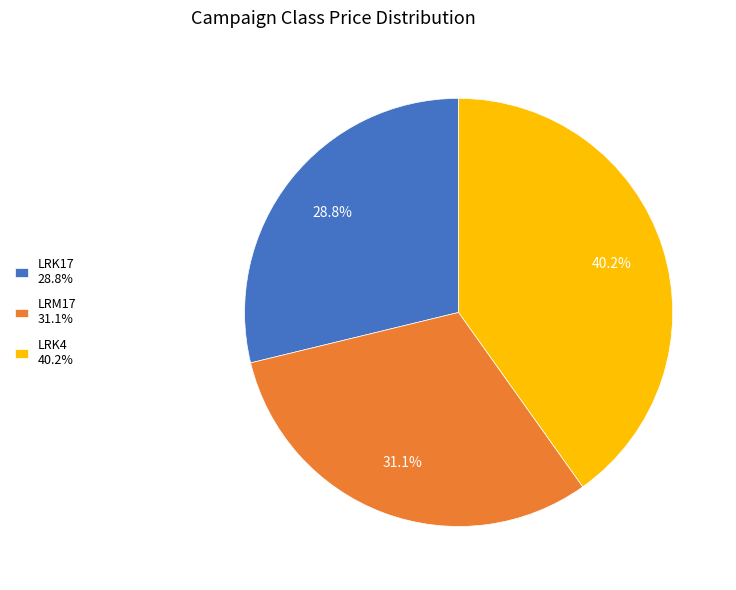

Do LRM17 and LRK17 together represent more than half of the pie?

Yes